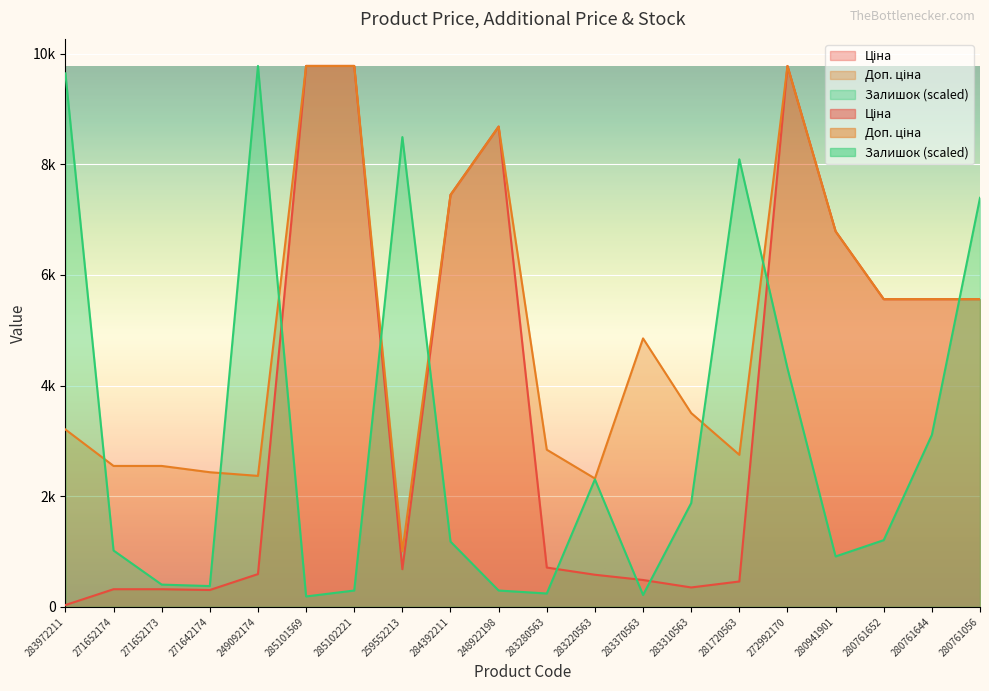

Reading left to right, what are all the values shown in this chart?

Ціна: 32.0	318.3	318.3	304.1	591.6	9775.5	9775.5	679.8	7444.6	8679.5	710.0	579.8	485.1	350.2	457.9	9775.5	6787.1	5560.3	5560.3	5560.3
Доп. ціна: 3205.0	2546.4	2546.4	2432.8	2366.5	9775.5	9775.5	1004.1	7444.6	8679.5	2839.8	2319.2	4851.4	3502.5	2747.5	9775.5	6787.1	5560.3	5560.3	5560.3
Залишок: 9641.6	1017.7	401.7	375.0	9775.5	187.5	294.6	8489.9	1178.4	294.6	241.0	2303.3	214.3	1874.8	8088.2	4311.9	910.6	1205.2	3106.7	7391.9